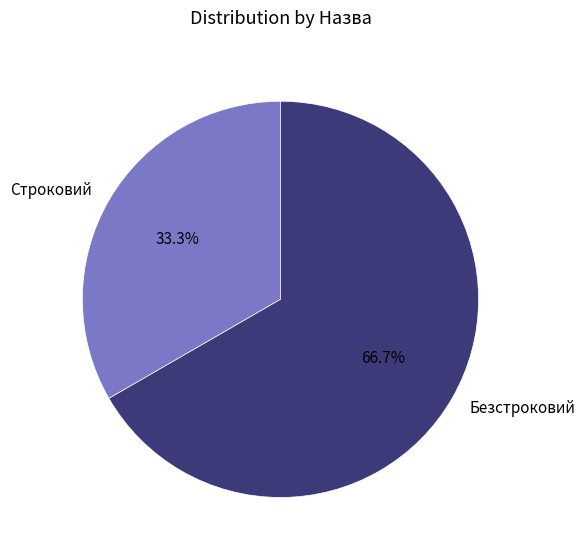

Approximately how many times larger is the value at Безстроковий compared to Строковий?

2.0